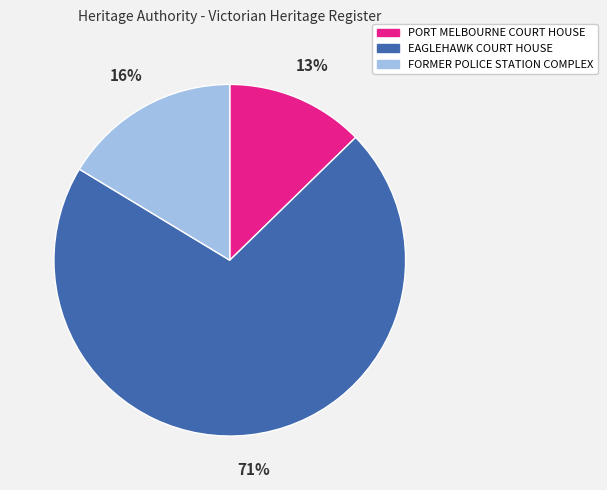

How many segments does this pie chart have?

3